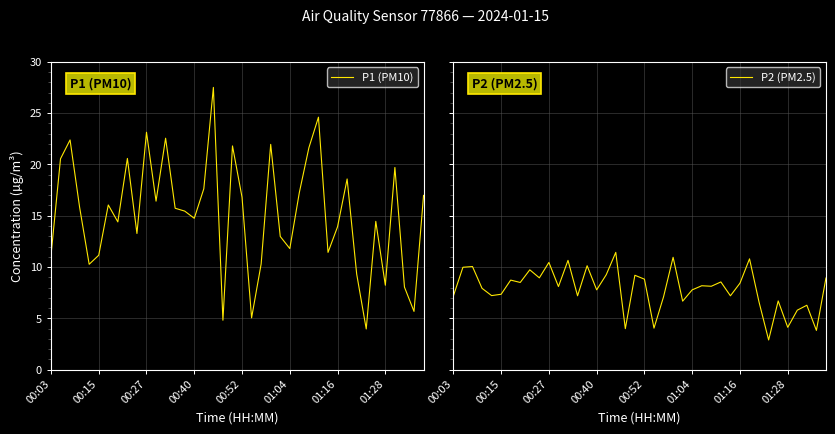

What are all the series names shown in the legend?

P1 (PM10), P2 (PM2.5)